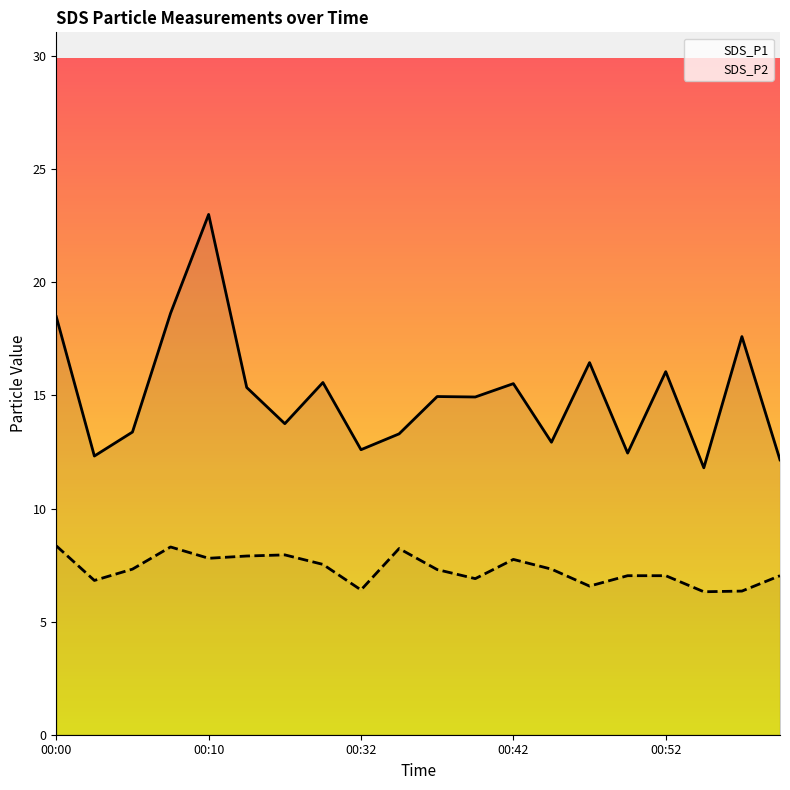

Where does the SDS_P2 series first go above 7?

00:00